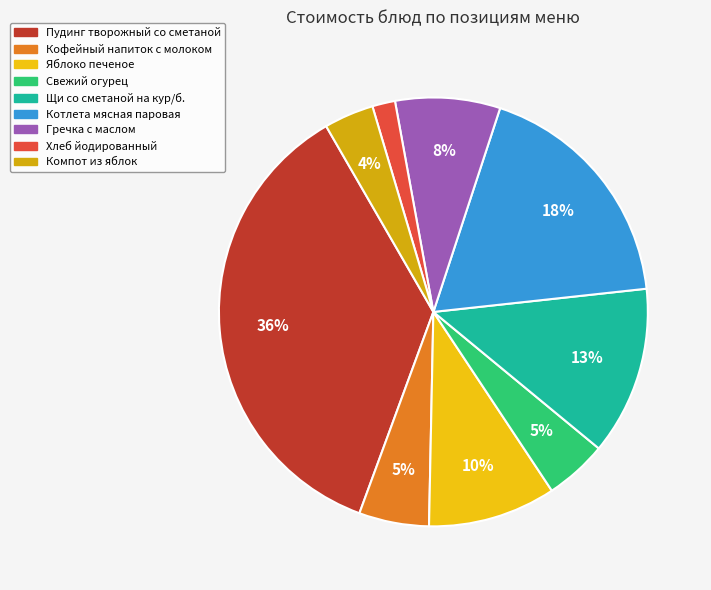

What portion of the pie excludes Пудинг творожный со сметаной?

63.9%